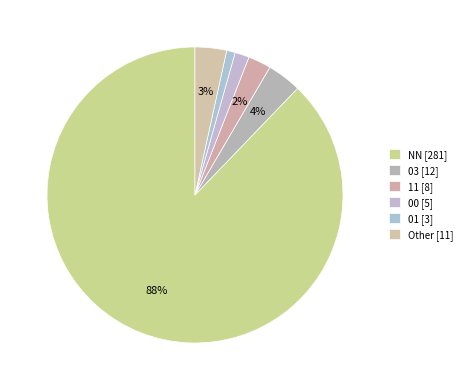

Which slice represents more than half of the pie?

NN